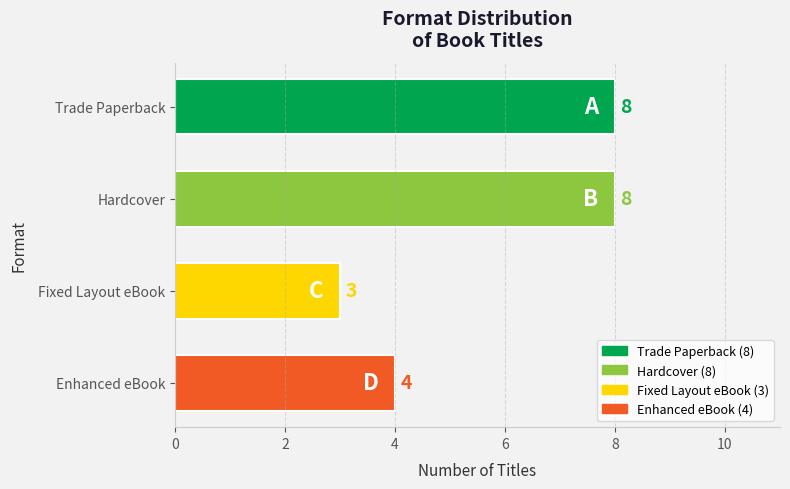

Reading top to bottom, extract all data points from this chart.

8	8	3	4